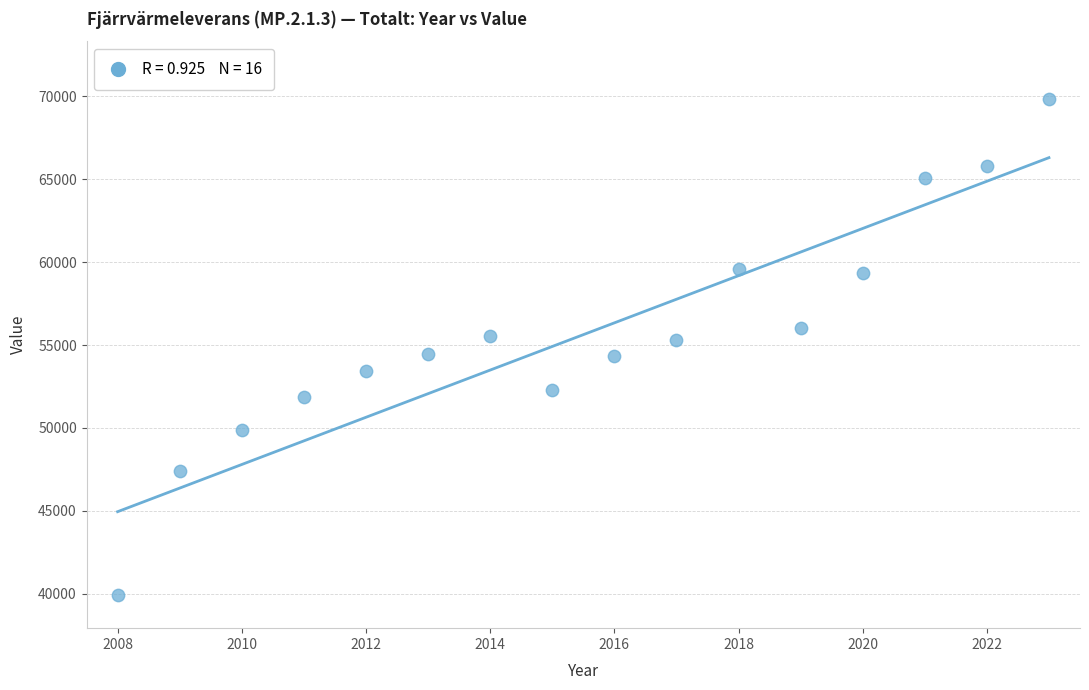

What is the range of Y values (max minus min)?

29920